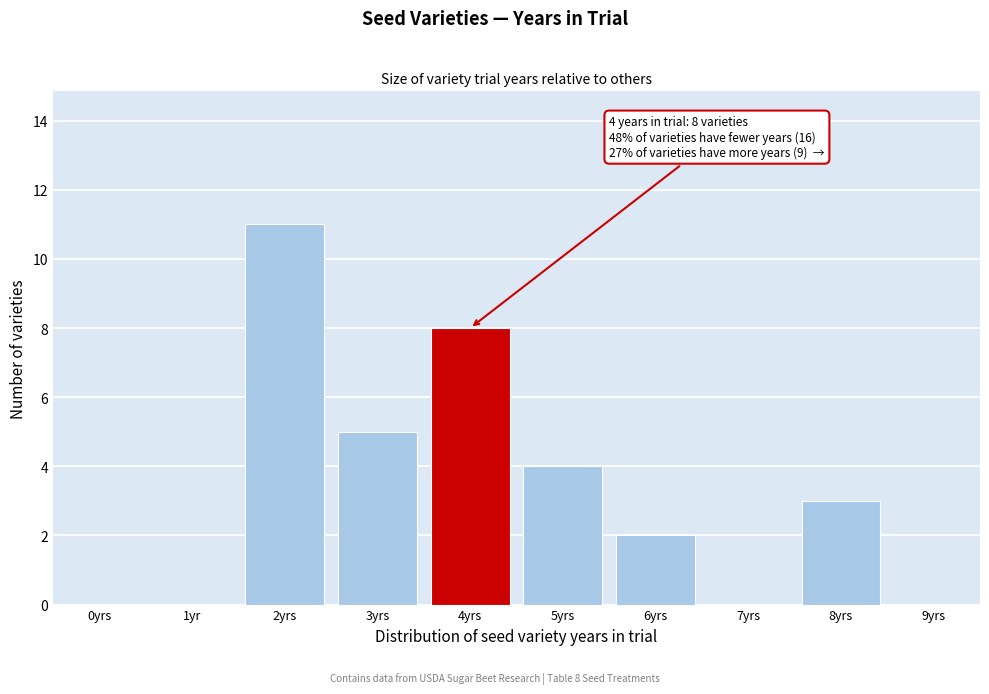

Reading left to right, what are all the values shown in this chart?

0yrs=0	1yr=0	2yrs=11	3yrs=5	4yrs=8	5yrs=4	6yrs=2	7yrs=0	8yrs=3